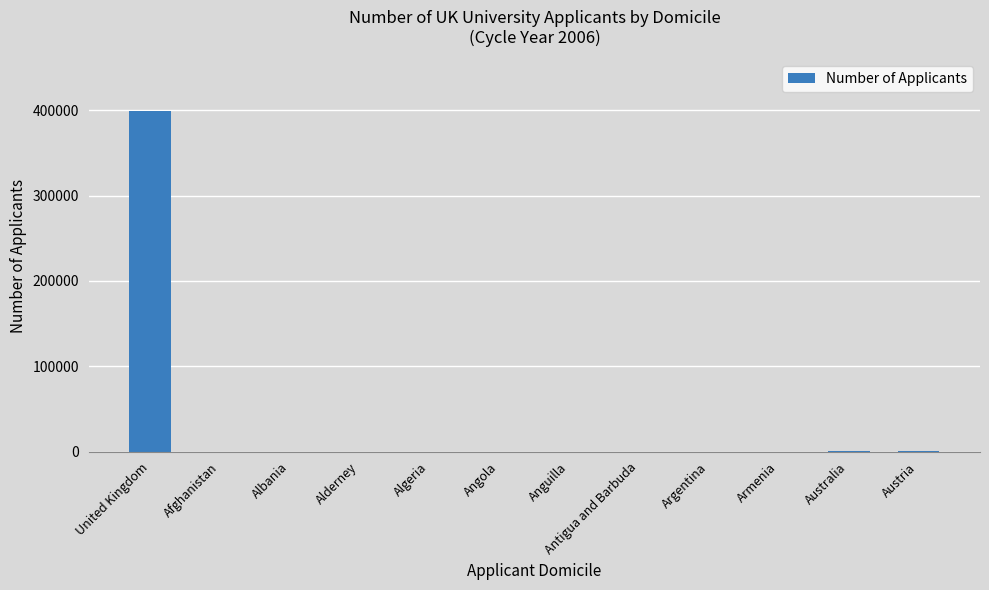

What is the sum of all values?

400145